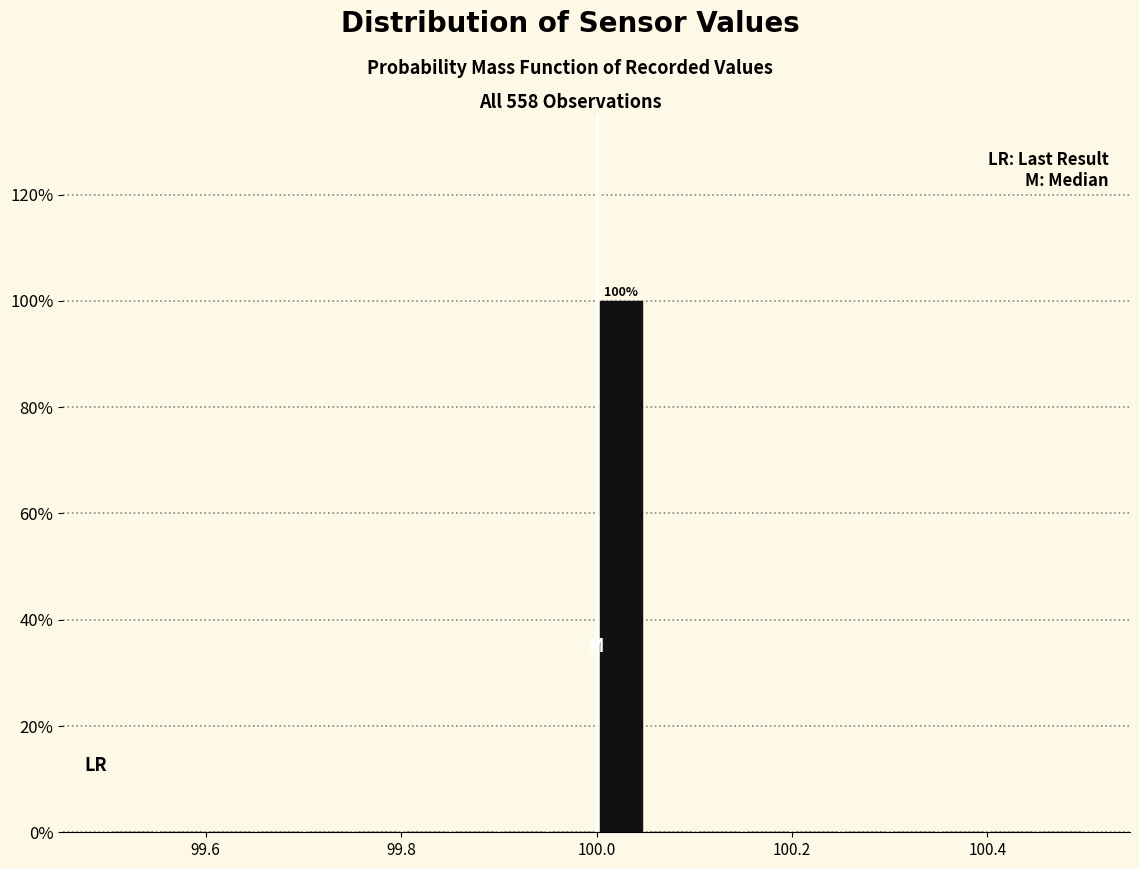

Read against the x-axis, roughly where is the centre of the tallest bar?

100.02